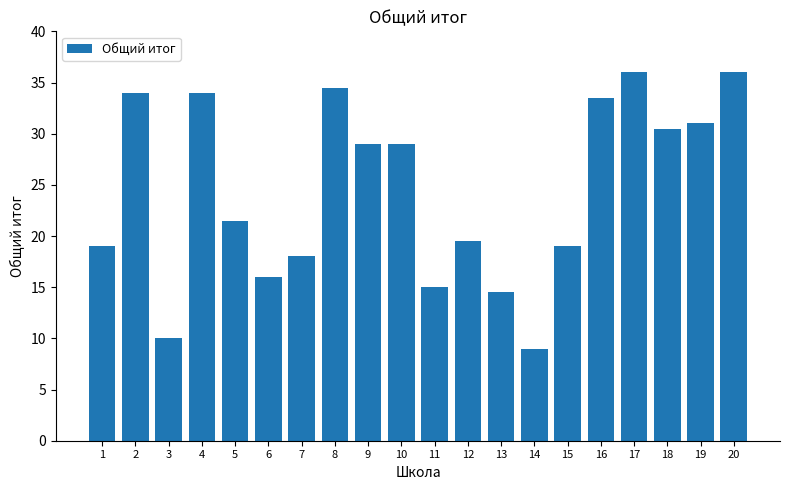

What is the approximate value at 17?

36.0